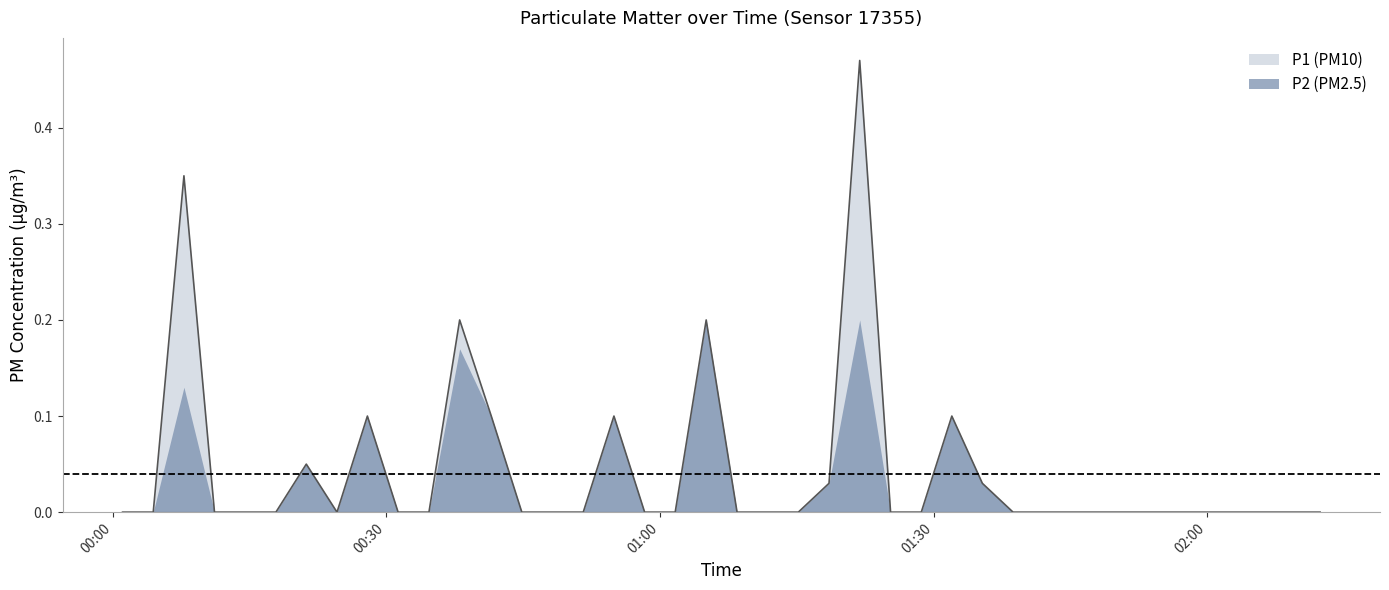

List the labels in order of value, smallest first.

2024-03-17T00:01:04, 2024-03-17T00:04:26, 2024-03-17T00:11:09, 2024-03-17T00:14:30, 2024-03-17T00:17:53, 2024-03-17T00:24:35, 2024-03-17T00:31:17, 2024-03-17T00:34:40, 2024-03-17T00:44:51, 2024-03-17T00:48:13, 2024-03-17T00:51:35, 2024-03-17T00:58:19, 2024-03-17T01:01:40, 2024-03-17T01:08:27, 2024-03-17T01:11:49, 2024-03-17T01:15:10, 2024-03-17T01:25:17, 2024-03-17T01:28:39, 2024-03-17T01:38:43, 2024-03-17T01:42:06, 2024-03-17T01:45:27, 2024-03-17T01:48:49, 2024-03-17T01:52:11, 2024-03-17T01:55:32, 2024-03-17T01:58:56, 2024-03-17T02:02:18, 2024-03-17T02:05:40, 2024-03-17T02:09:01, 2024-03-17T02:12:23, 2024-03-17T01:18:32, 2024-03-17T01:35:21, 2024-03-17T00:21:13, 2024-03-17T00:27:55, 2024-03-17T00:41:30, 2024-03-17T00:54:57, 2024-03-17T01:32:00, 2024-03-17T00:38:02, 2024-03-17T01:05:04, 2024-03-17T00:07:48, 2024-03-17T01:21:54